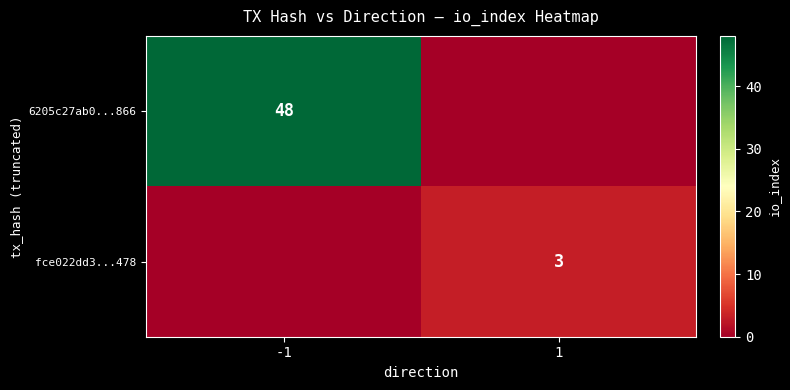

True or false: 6205c27ab0...866 has a value of 63 at -1.

False